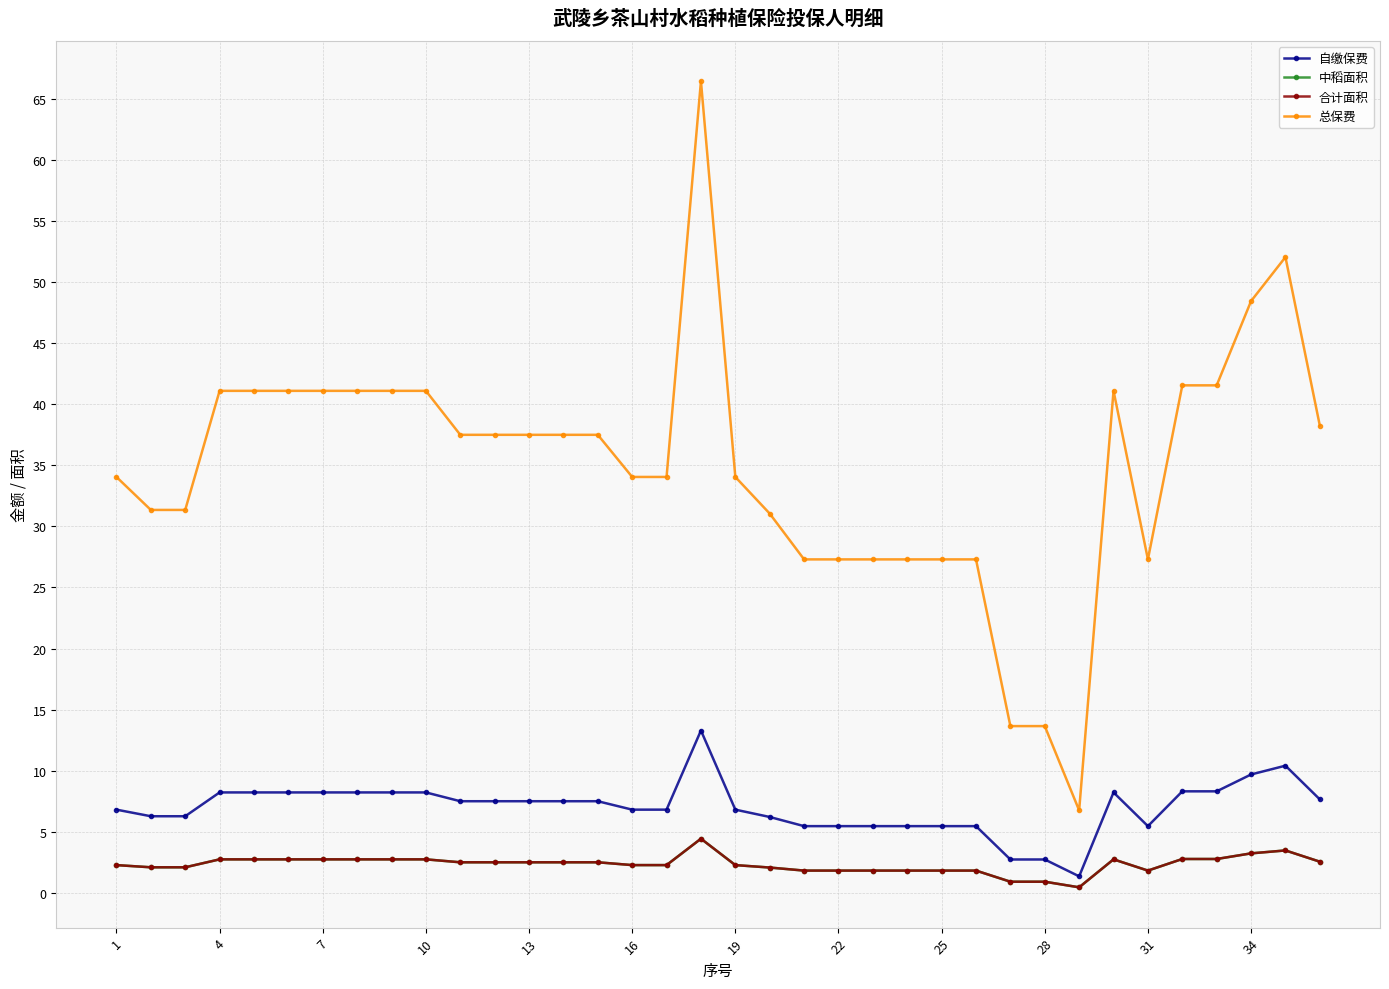

Is this an area chart (filled region under the line)?

No